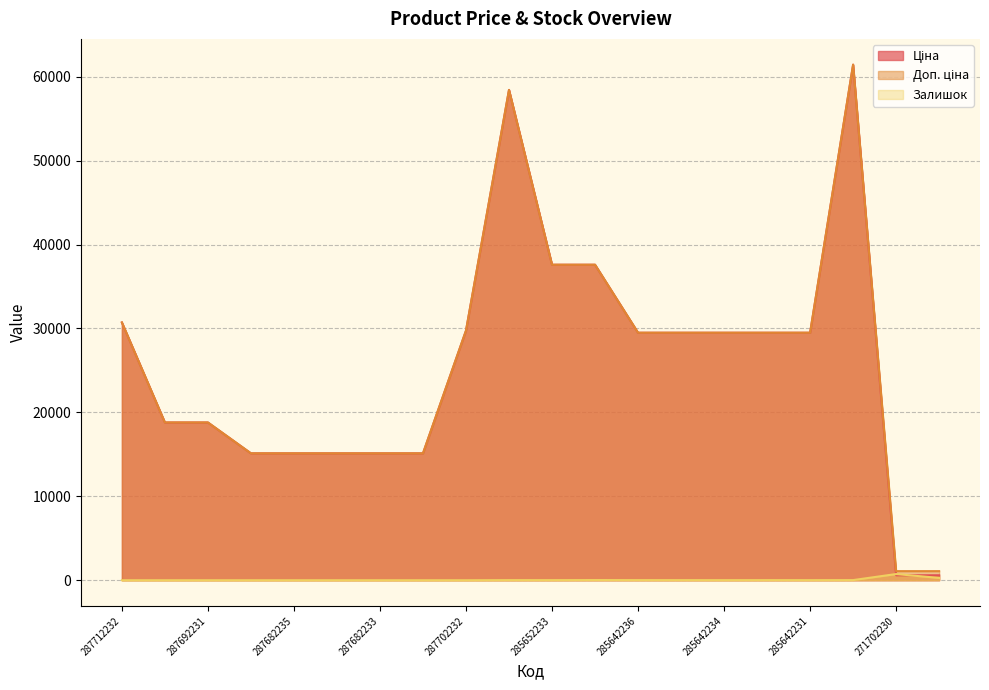

Reading left to right, what are all the values shown in this chart?

Ціна: 287712232=30717.1	287692233=18796.8	287692231=18796.8	287682236=15120.0	287682235=15120.0	287682234=15120.0	287682233=15120.0	287682231=15120.0	287702232=29747.2	285662232=58426.5	285652233=37593.6	285652231=37593.6	285642236=29491.5	285642235=29491.5	285642234=29491.5	285642233=29491.5	285642231=29491.5	285672232=61434.3	271702230=589.9	271702229=589.9
Доп. ціна: 287712232=30717.1	287692233=18796.8	287692231=18796.8	287682236=15120.0	287682235=15120.0	287682234=15120.0	287682233=15120.0	287682231=15120.0	287702232=29747.2	285662232=58426.5	285652233=37593.6	285652231=37593.6	285642236=29491.5	285642235=29491.5	285642234=29491.5	285642233=29491.5	285642231=29491.5	285672232=61434.3	271702230=1081.7	271702229=1081.7
Залишок: 287712232=0.0	287692233=0.0	287692231=0.0	287682236=0.0	287682235=0.0	287682234=0.0	287682233=0.0	287682231=0.0	287702232=0.0	285662232=14.0	285652233=13.0	285652231=23.0	285642236=16.0	285642235=13.0	285642234=10.0	285642233=14.0	285642231=11.0	285672232=16.0	271702230=736.0	271702229=273.0